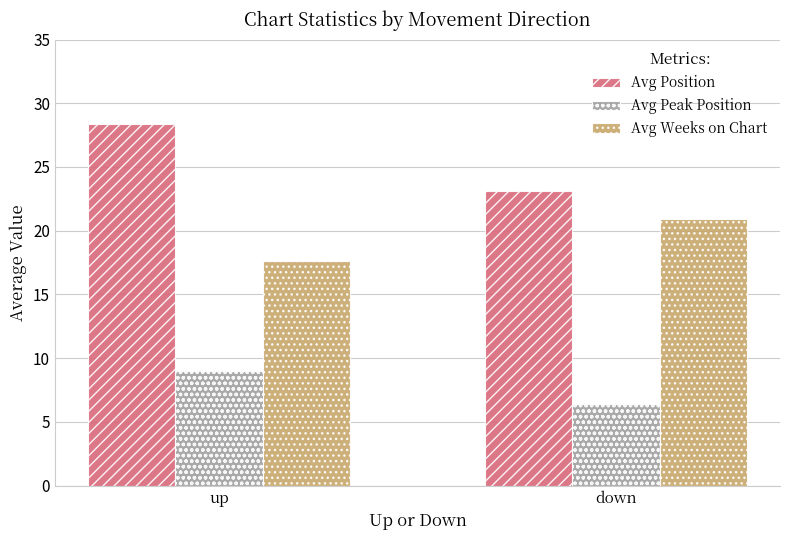

What is the total value across all series at up?

55.0